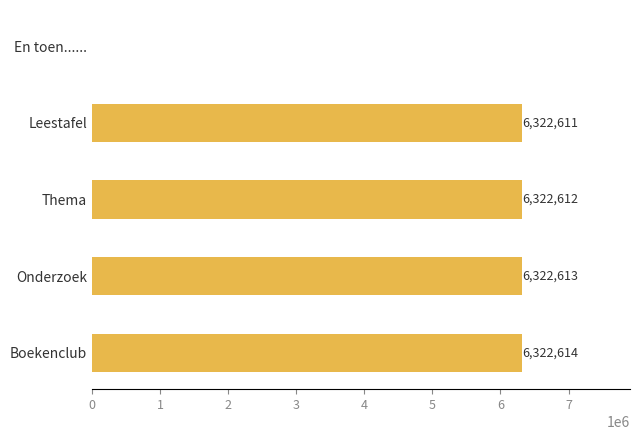

Which category has the highest value across all series?

Boekenclub